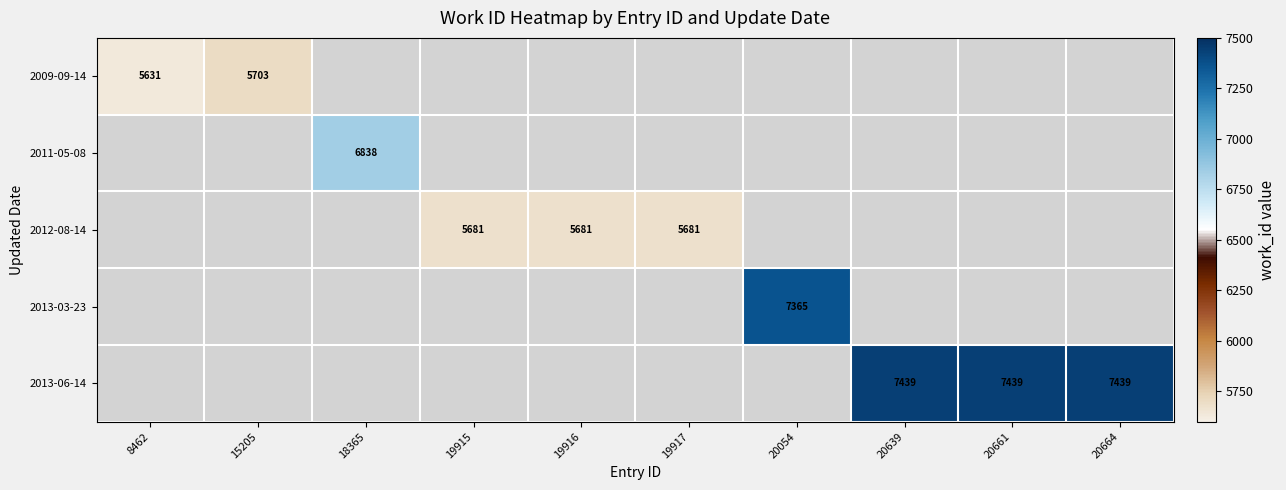

What is the smallest value displayed?

5631.0